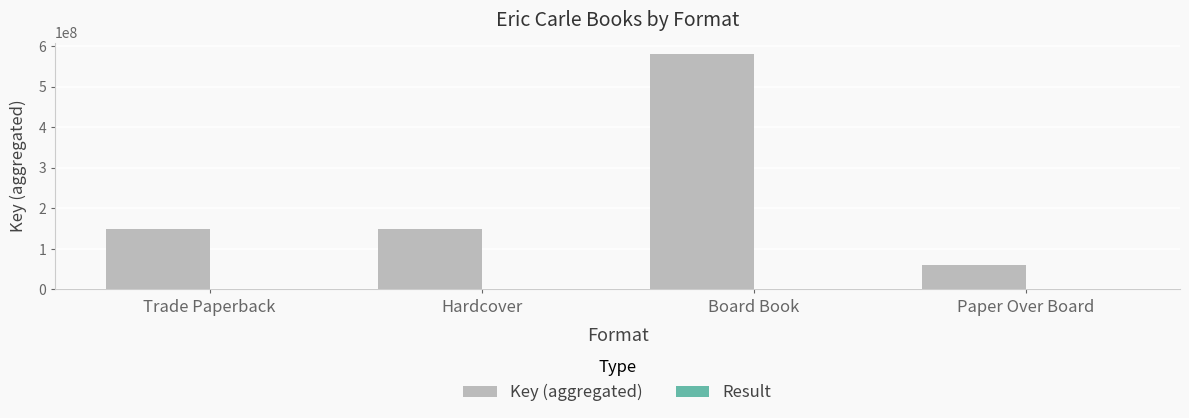

What is the sum of all Key (aggregated) values?

941798529